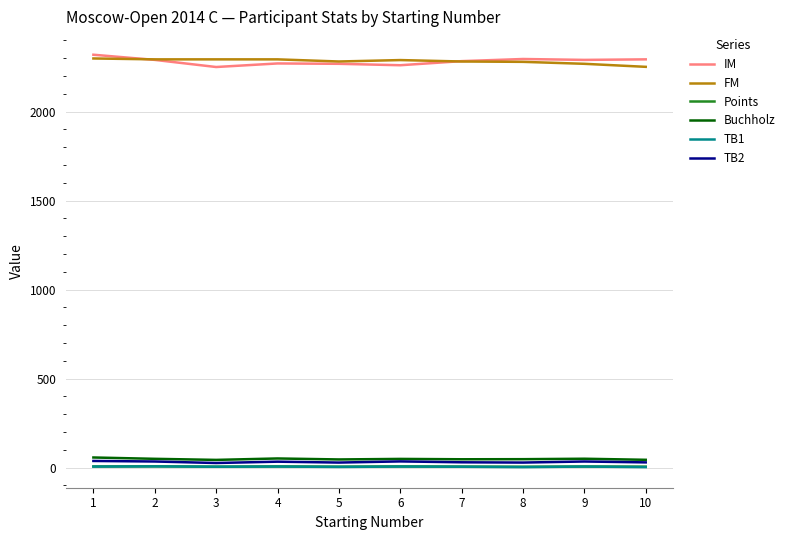

At how many categories does at least one series exceed 2081?

10